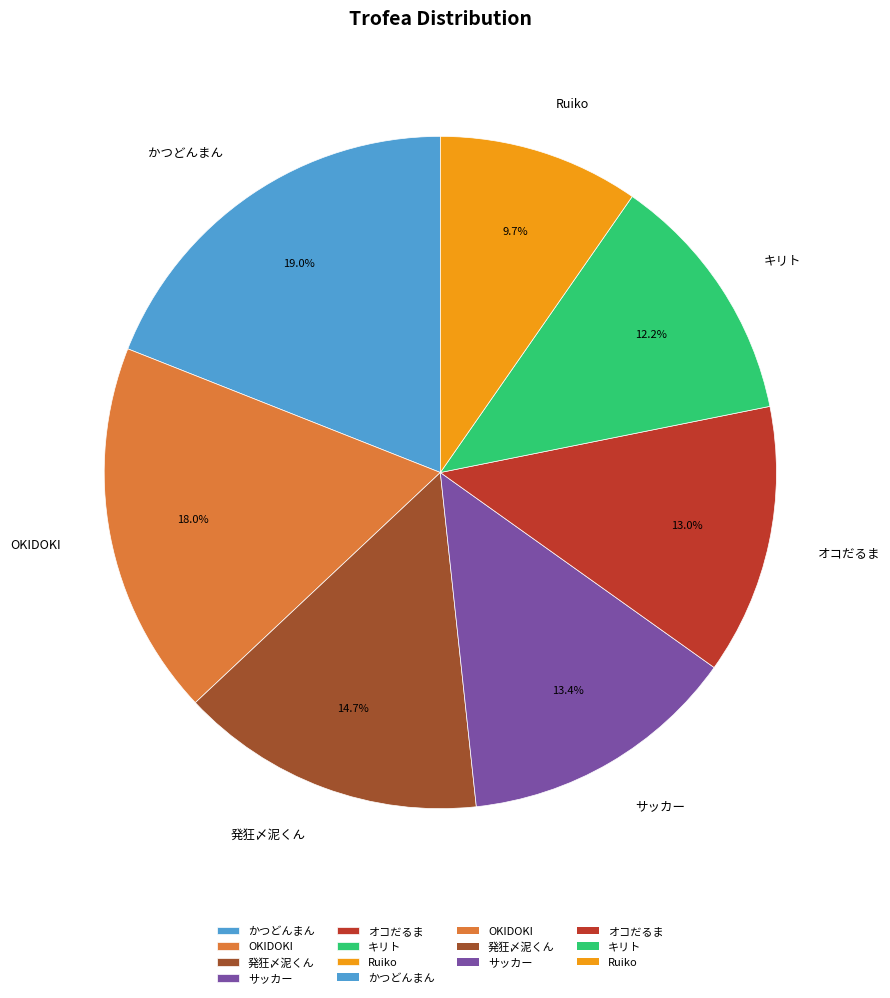

What percentage do サッカー and Ruiko together represent?

23.1%